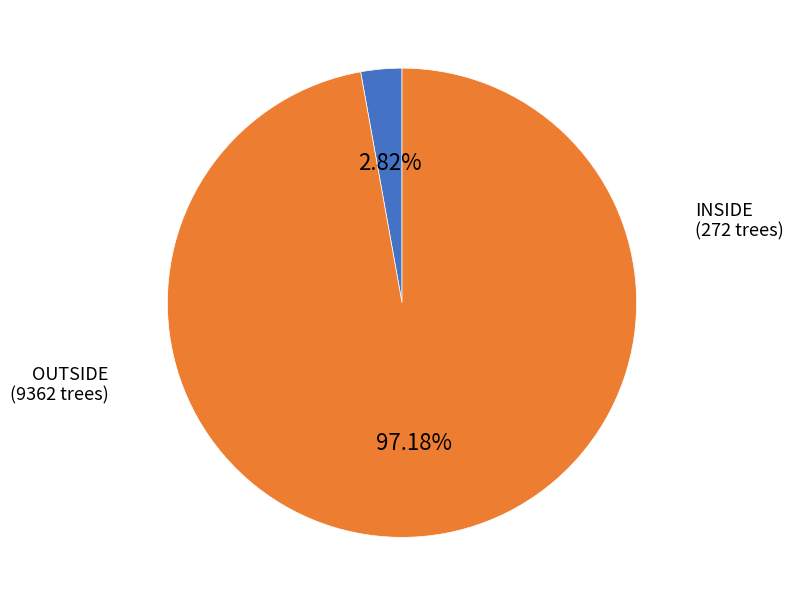

Count the number of slices in the pie.

2